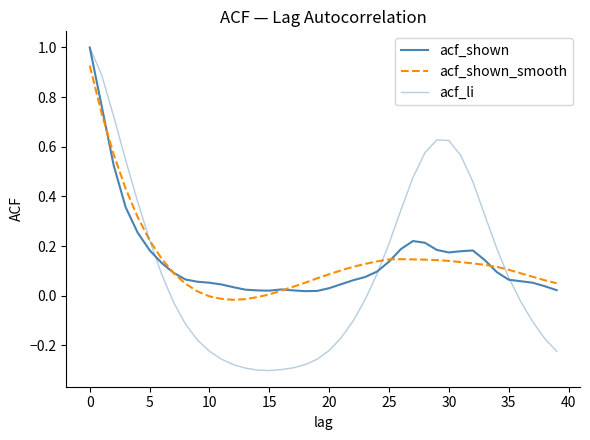

How many lines are shown in the chart?

3